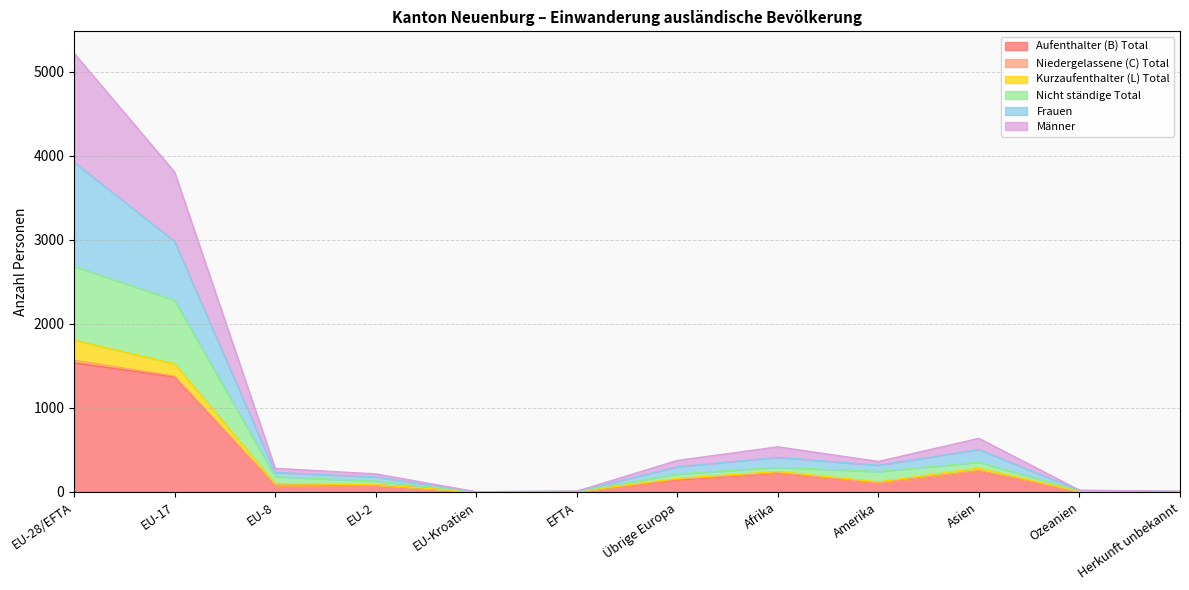

At which category is the sum across all series the highest?

EU-28/EFTA